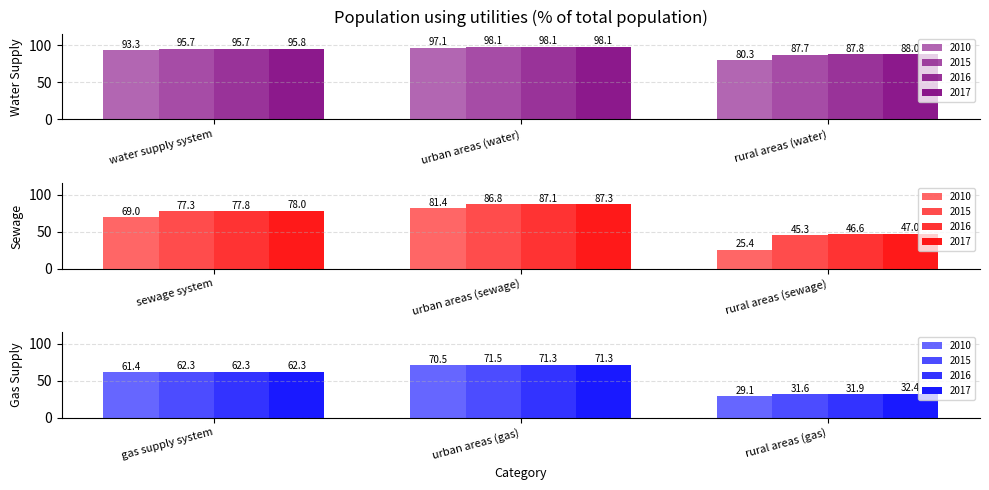

Which category has the highest value across all series?

urban areas (water)